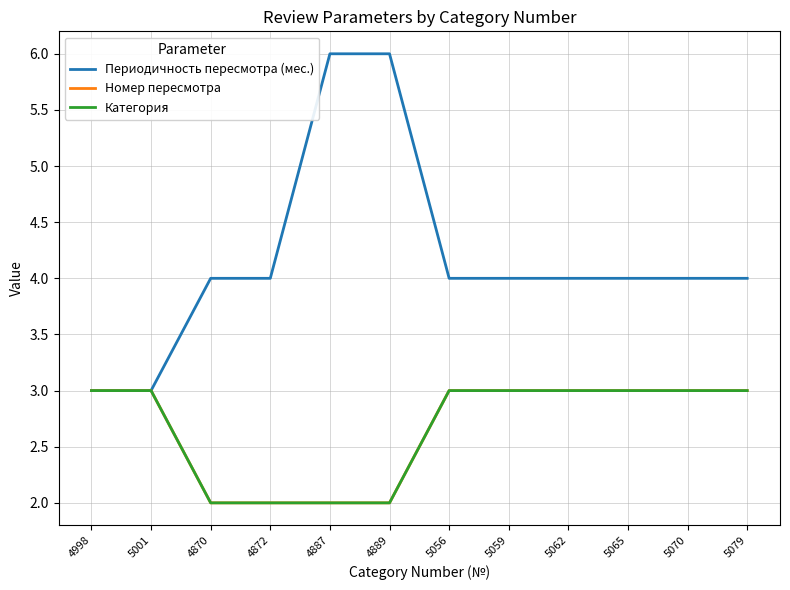

Does the chart have visible grid lines?

Yes